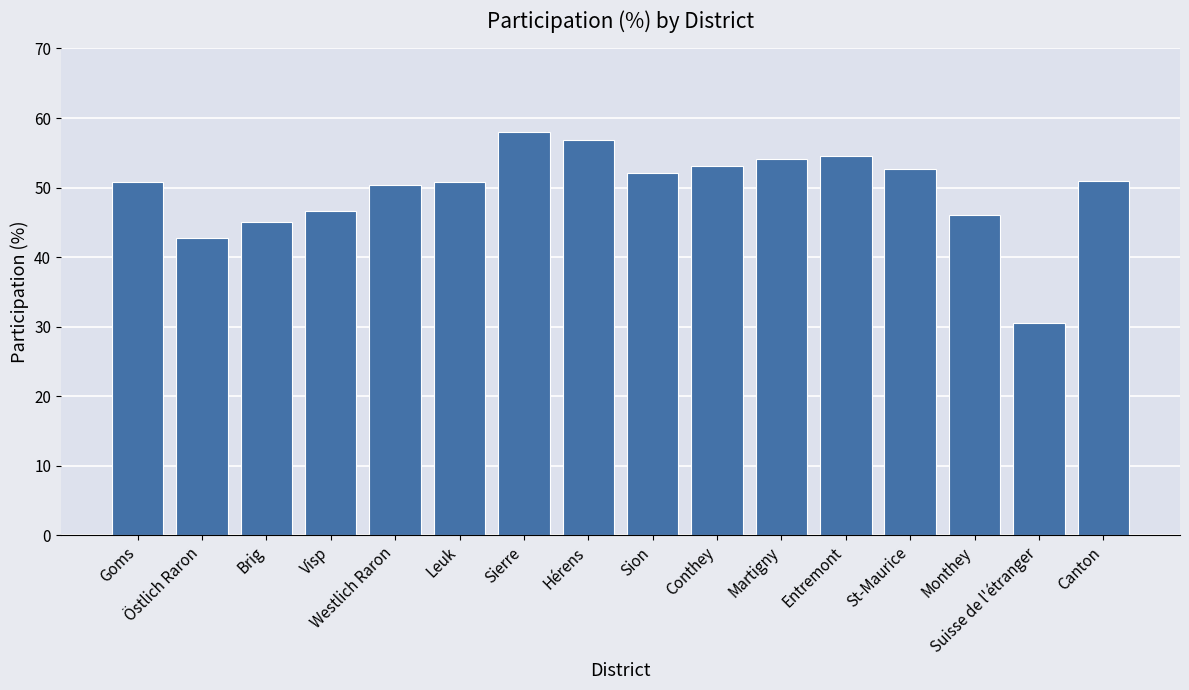

What is the sum of all values?

795.2